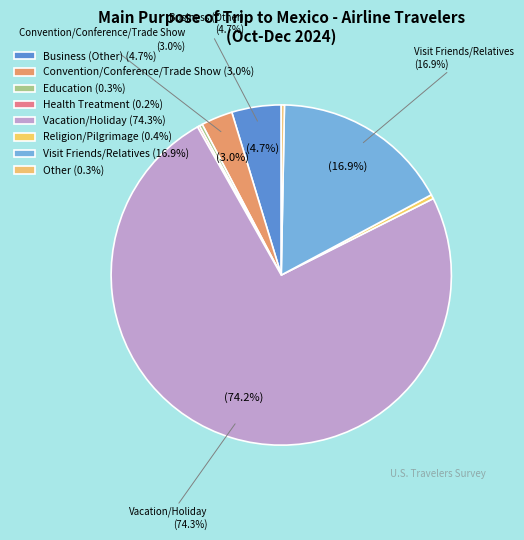

Combined, do Health Treatment and Business (Other) account for over 50%?

No